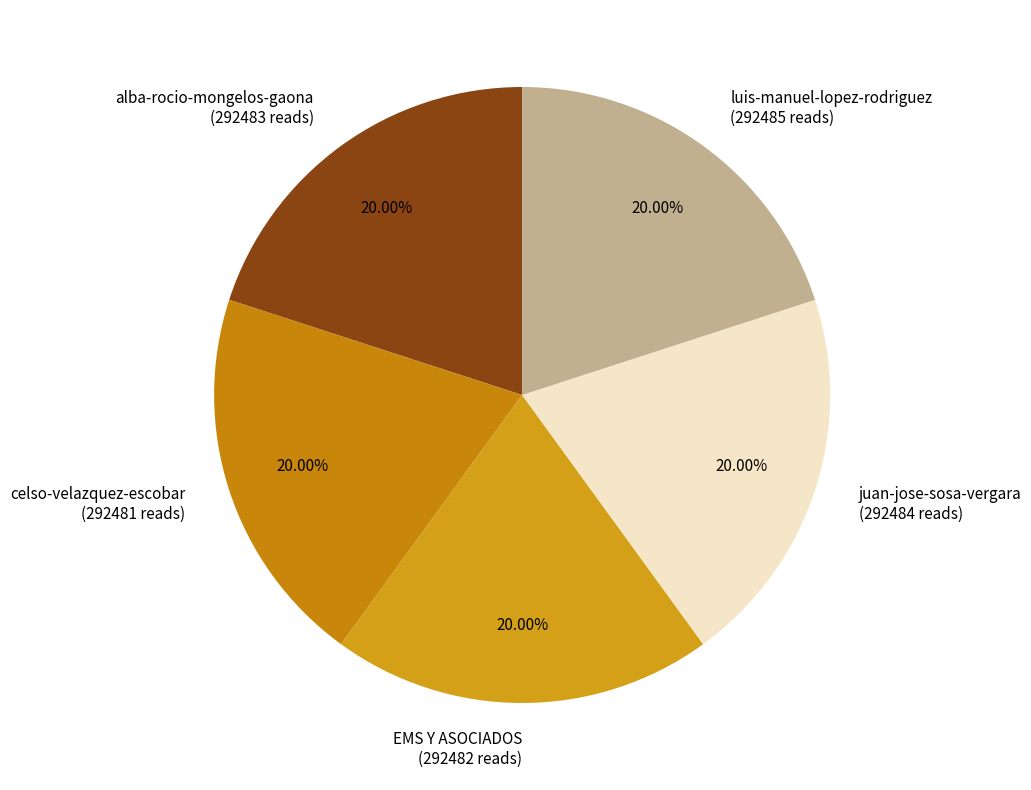

Does any single category account for the majority?

No